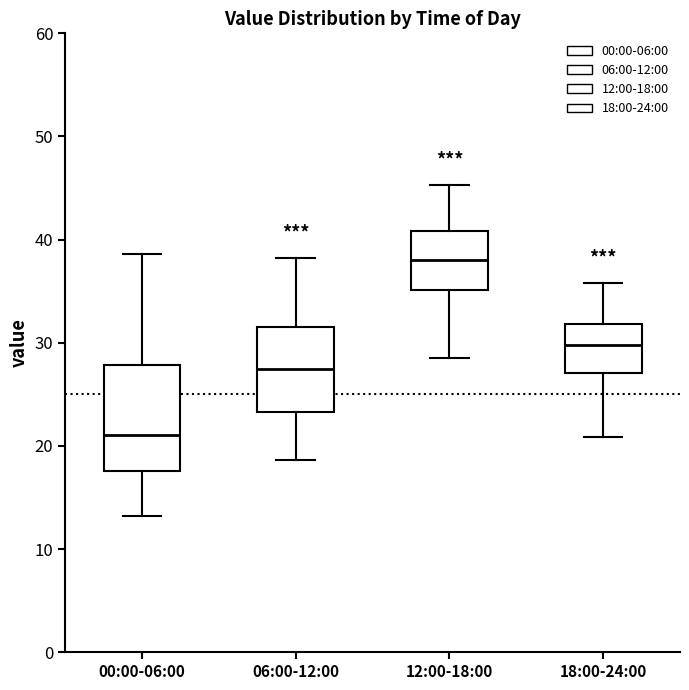

Reading left to right, read every box against the y-axis: the position of its median line, the range the box covers, and the ends of its whiskers. The values are not printed on the chart, so give them approximately, as read against the axis.

00:00-06:00: median 21, box 18 to 28, whiskers 13 to 39
06:00-12:00: median 27, box 23 to 32, whiskers 19 to 38
12:00-18:00: median 38, box 35 to 41, whiskers 29 to 45
18:00-24:00: median 30, box 27 to 32, whiskers 21 to 36